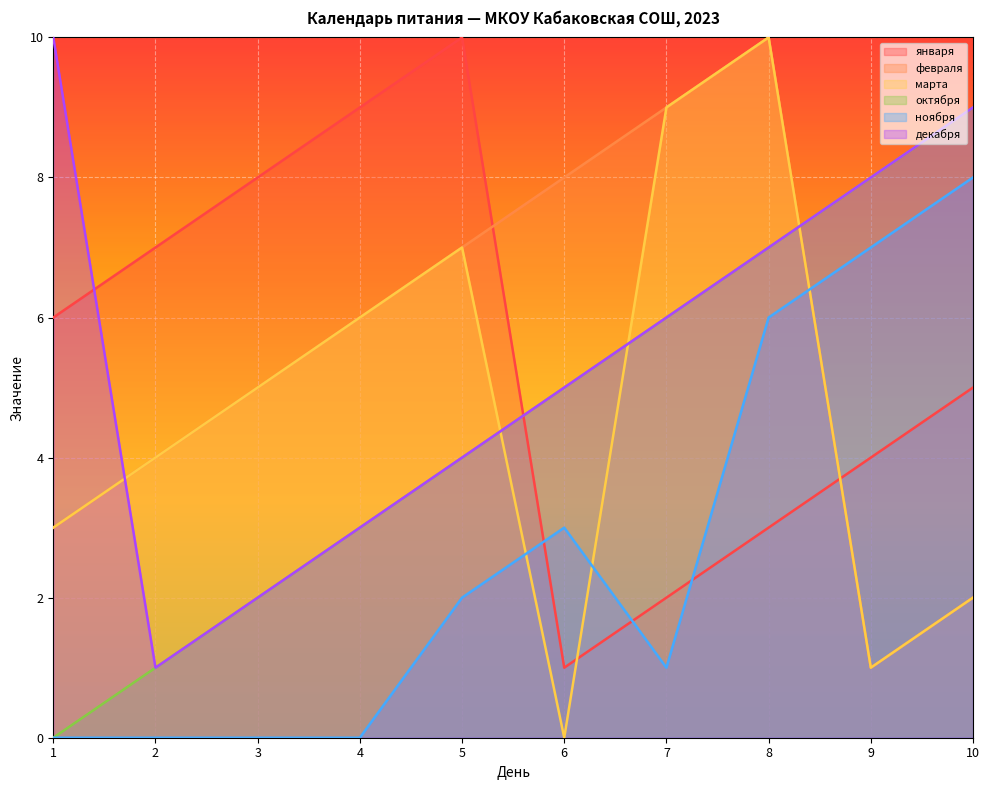

Rank the series at 10 from lowest to highest value.

февраля, марта, января, ноября, октября, декабря